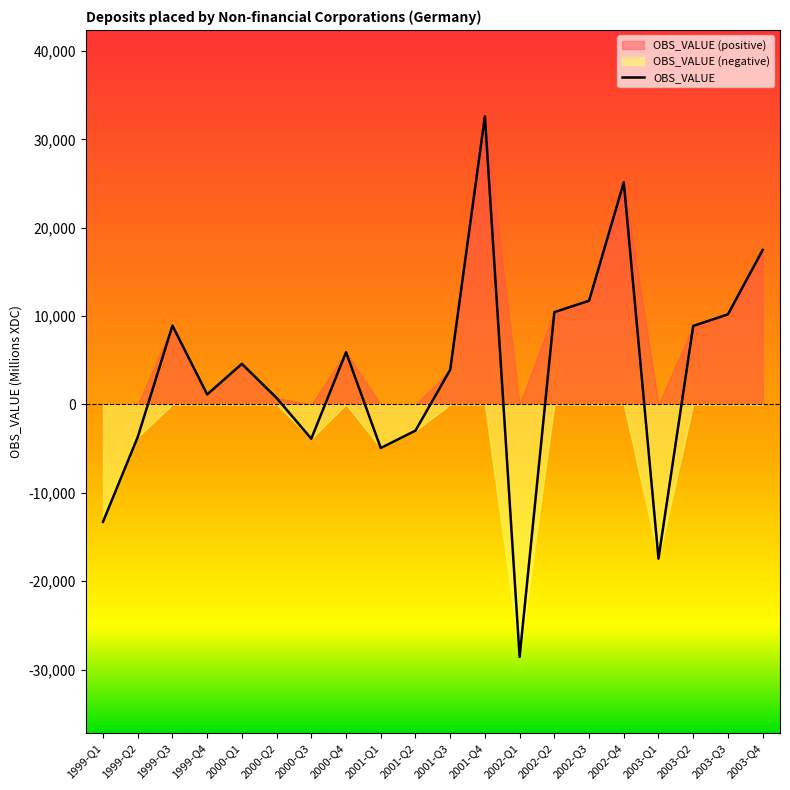

Reading left to right, transcribe all the data shown in this chart.

-13278	-3689	8924	1137	4598	737	-3874	5915	-4928	-2958	3934	32601	-28570	10451	11737	25125	-17446	8889	10200	17475